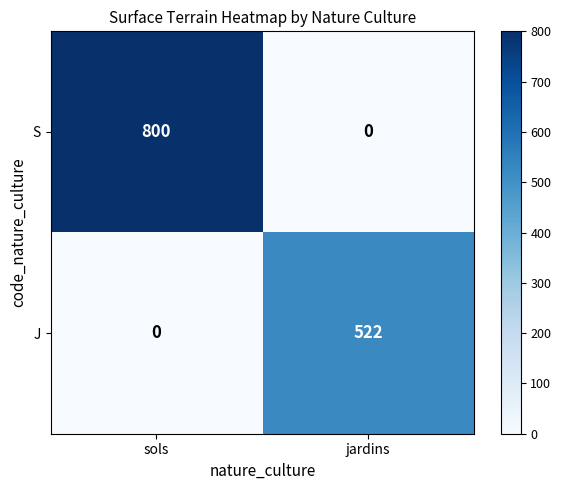

Which series changed the most between sols and jardins?

S